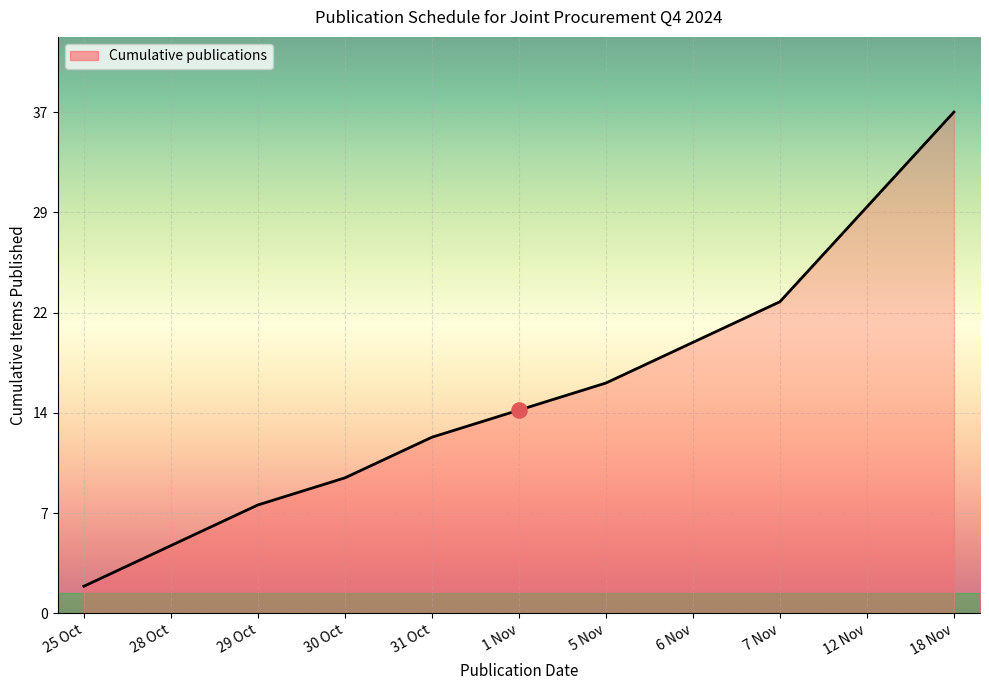

Between 12 Nov and 7 Nov, which is larger?

12 Nov